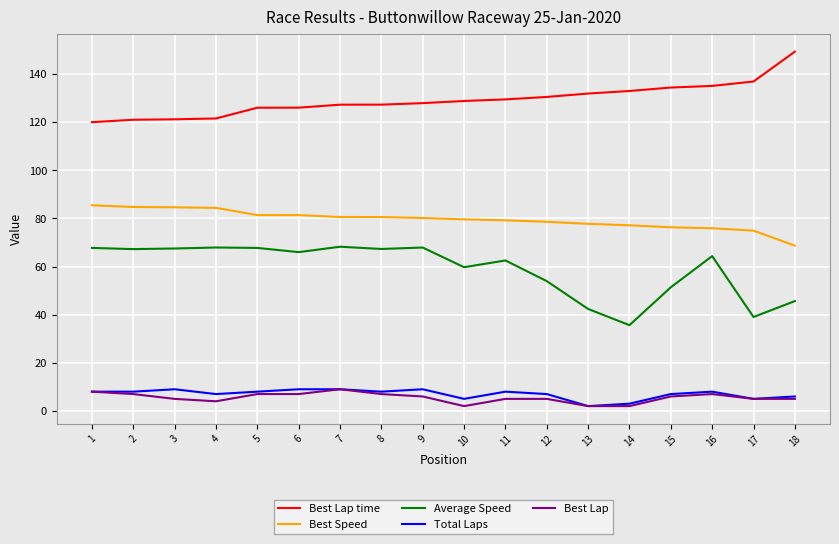

What is the lowest value of the Best Lap time series?

120.0